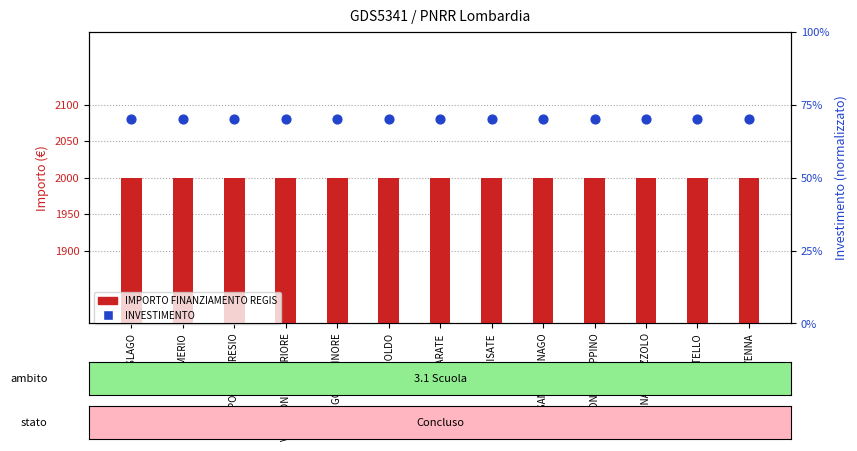

At how many categories does at least one series exceed 1262?

13